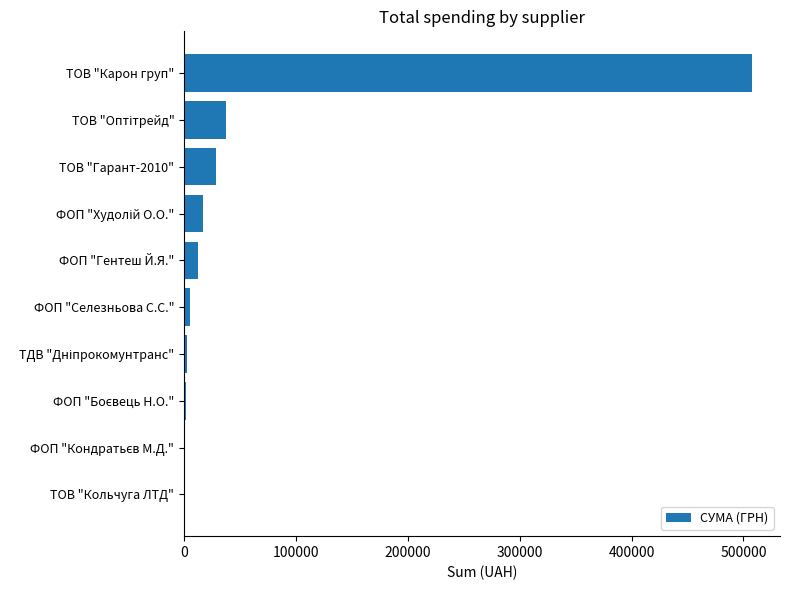

How many series are shown in this chart?

1